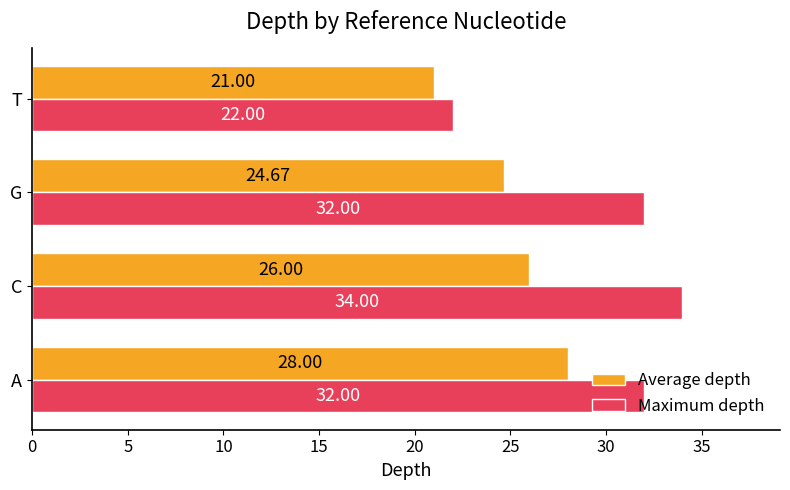

What is the difference between the maximum and minimum values in the Maximum depth series?

12.0